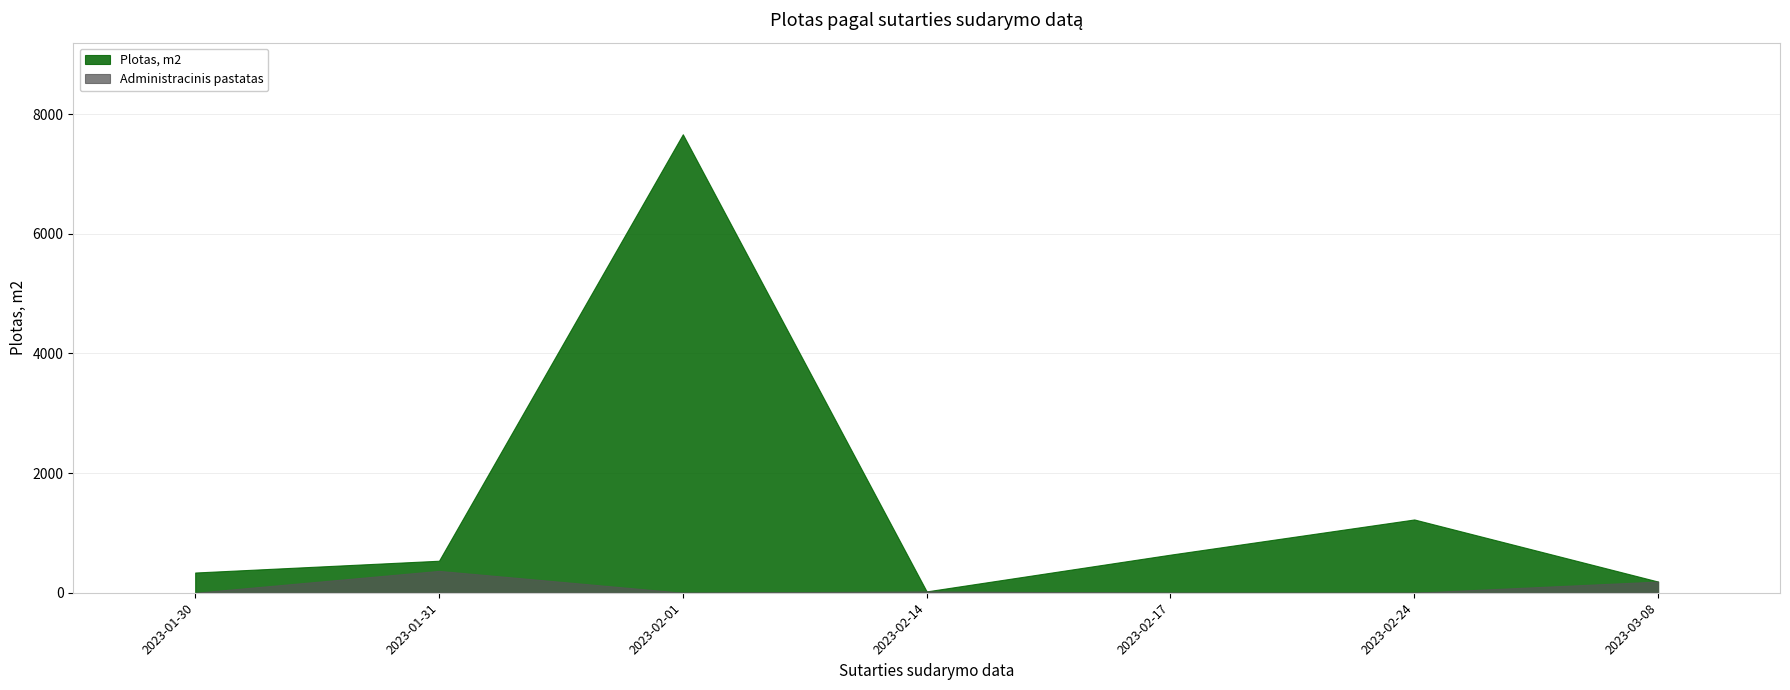

Which series has the largest total across all categories?

Plotas, m2